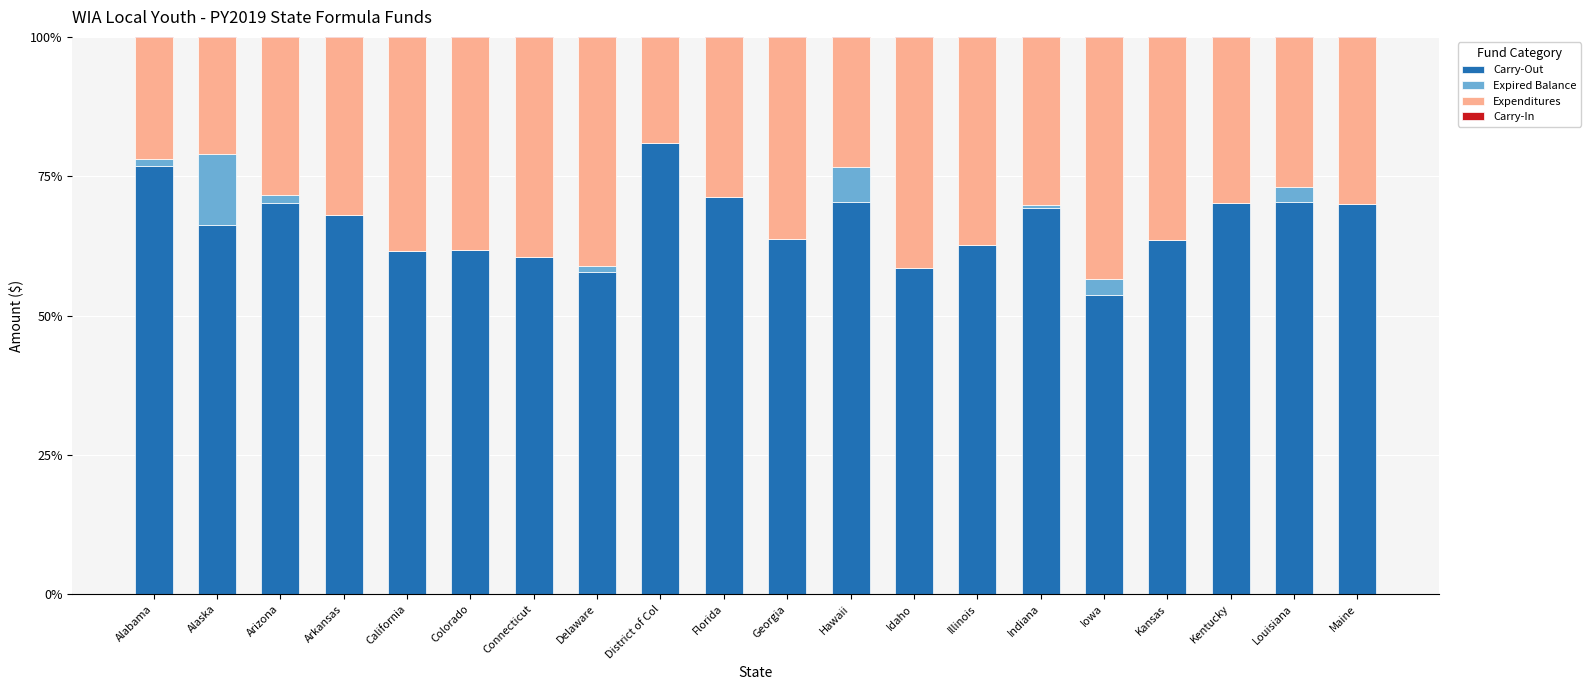

What position from the left is Idaho?

13